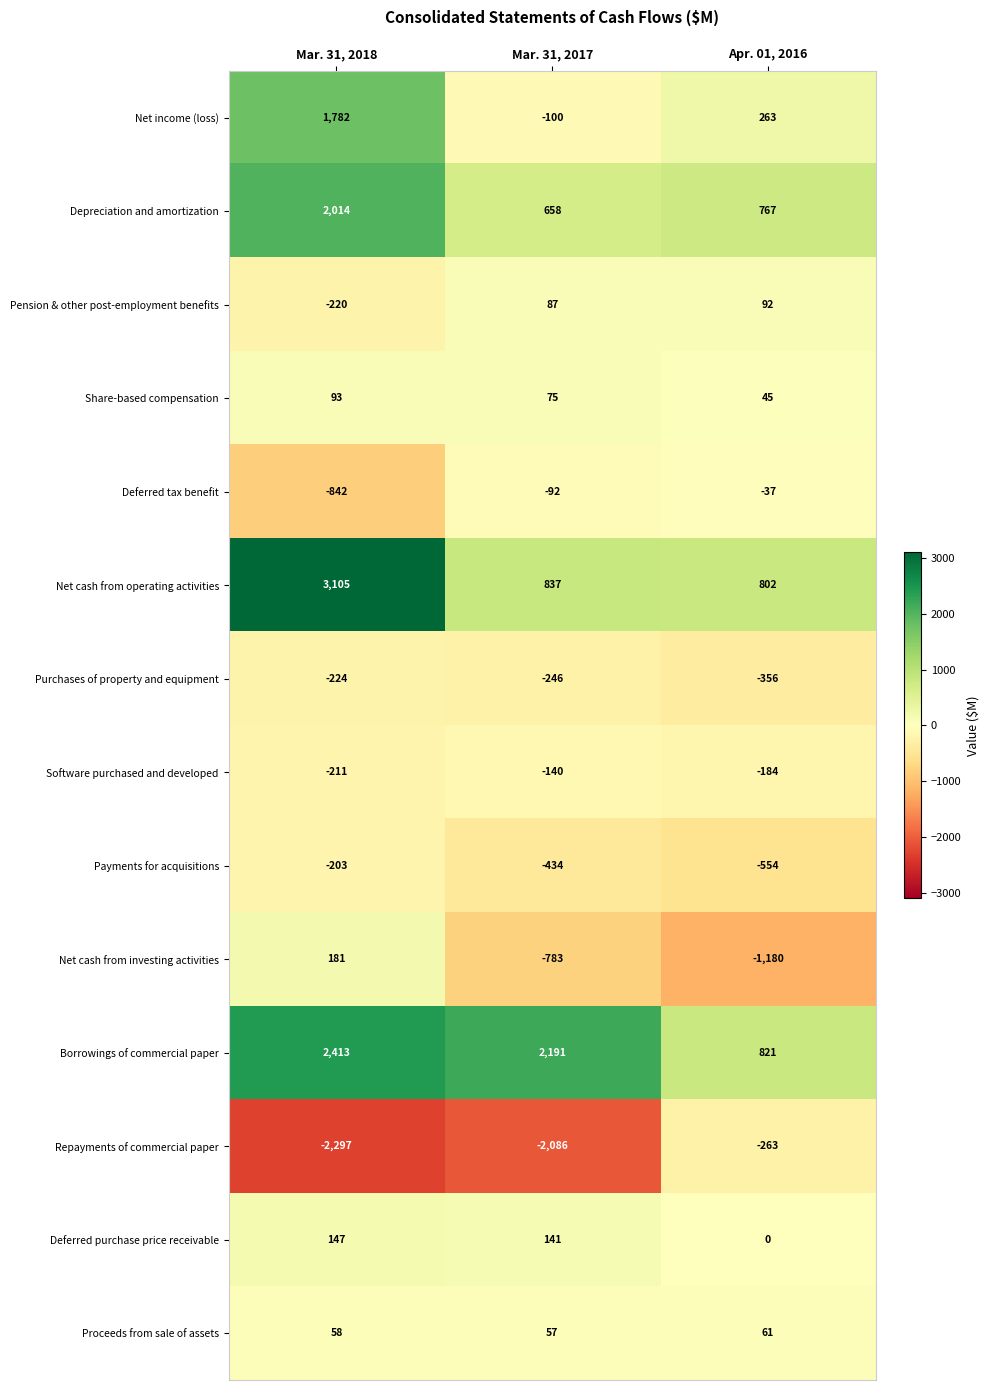

What is the highest value of the Payments for acquisitions series?

-203